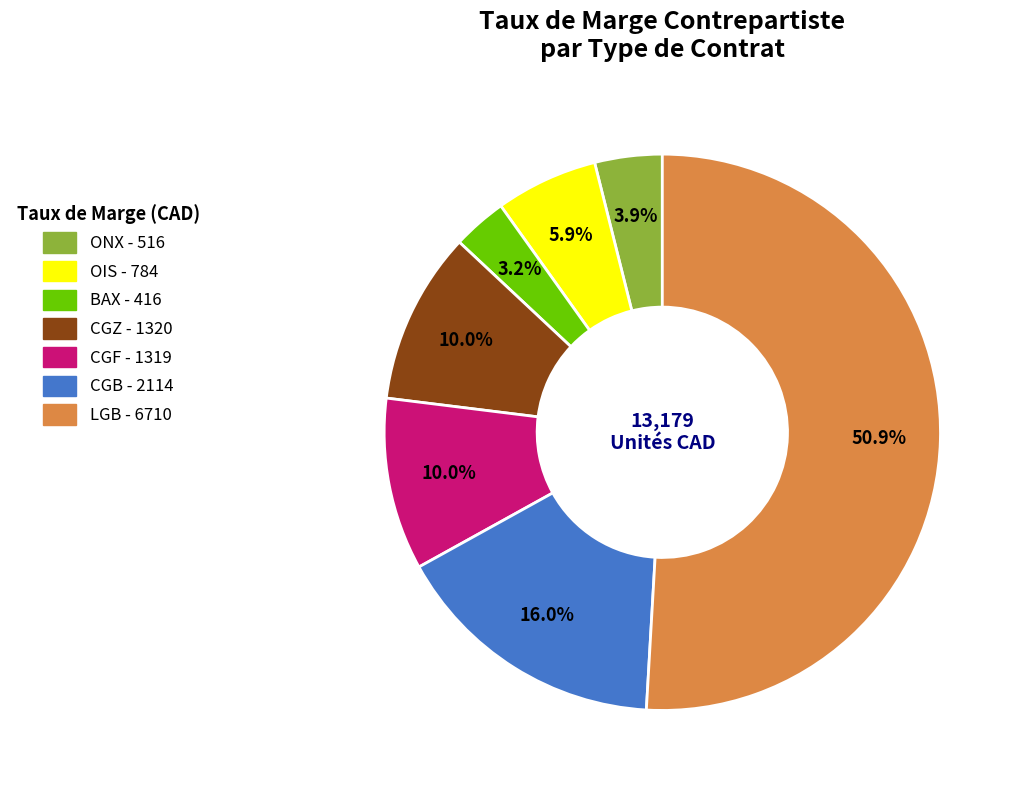

Does any single category account for the majority?

Yes